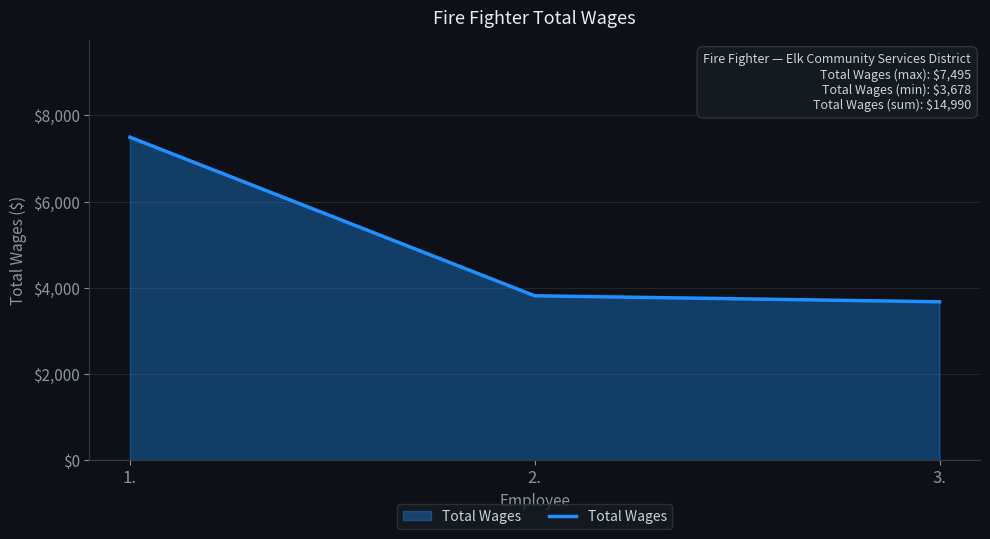

Reading left to right, what are all the values shown in this chart?

1.=7495	2.=3817	3.=3678